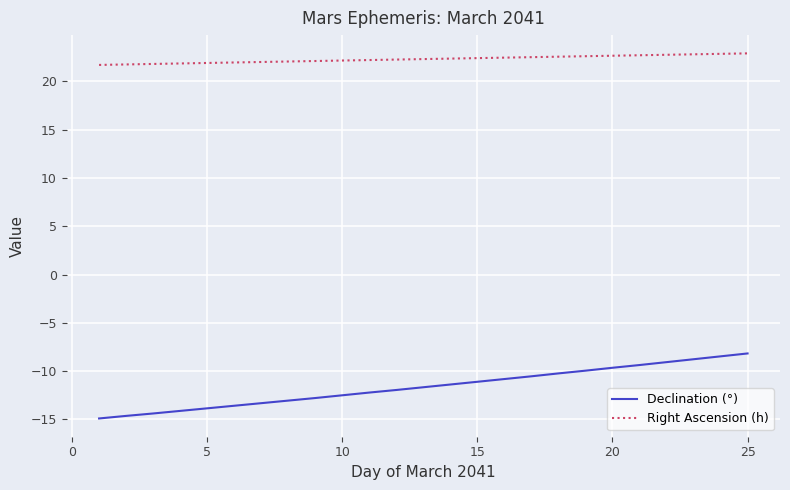

Is this an area chart (filled region under the line)?

No